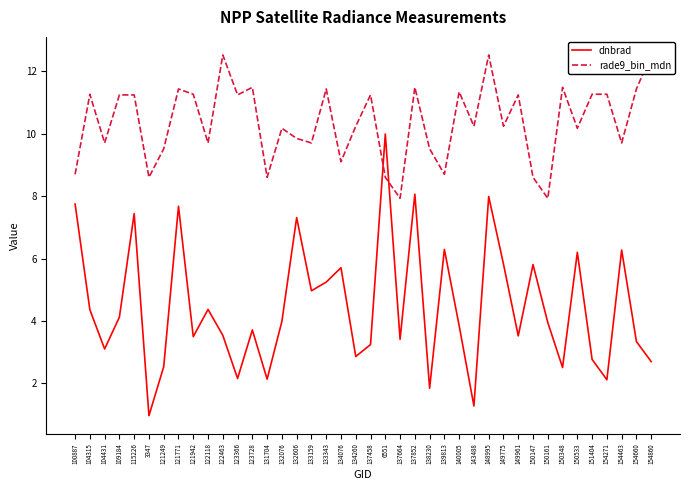

Rank the series by their maximum value, from lowest to highest.

dnbrad, rade9_bin_mdn